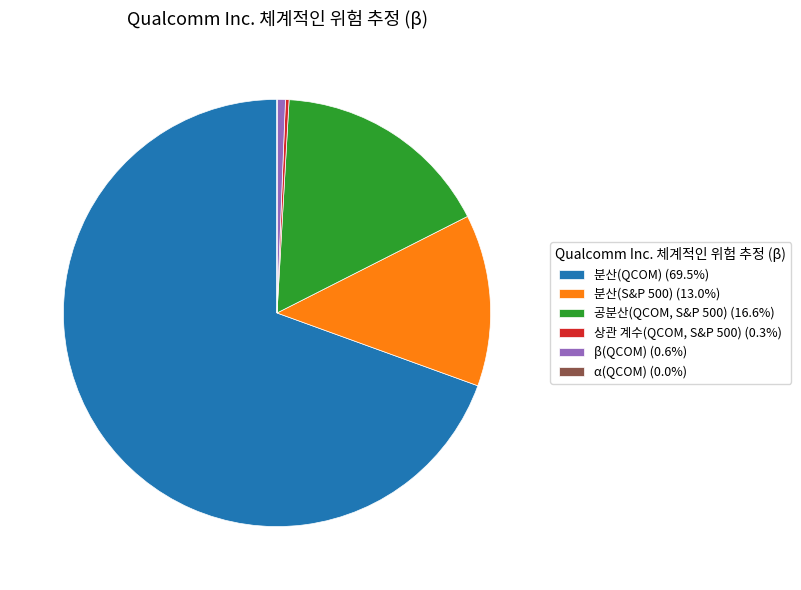

Do 공분산(QCOM, S&P 500) (16.6%) and 분산(S&P 500) (13.0%) together represent more than half of the pie?

No